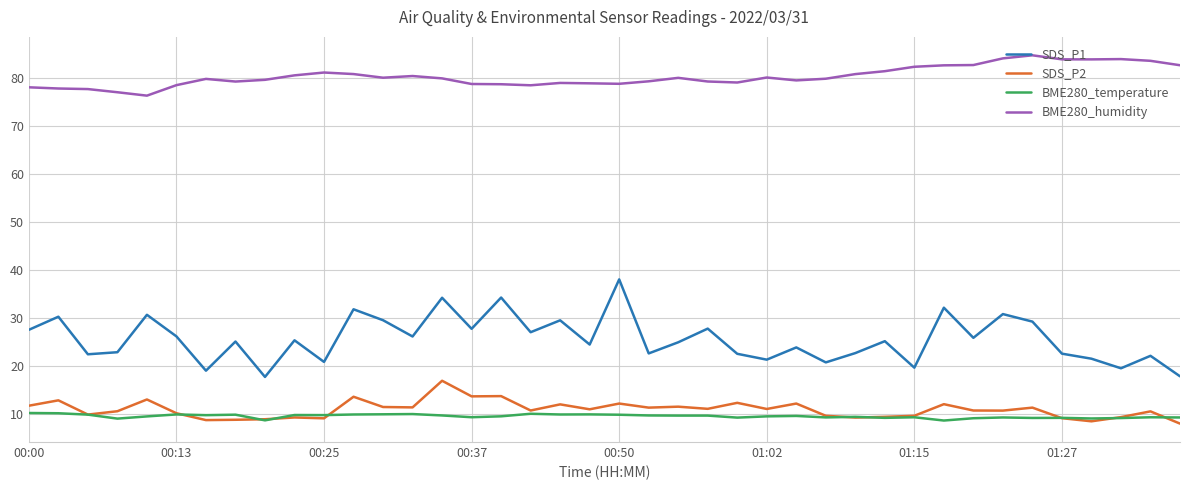

Which series has the widest spread of values?

SDS_P1